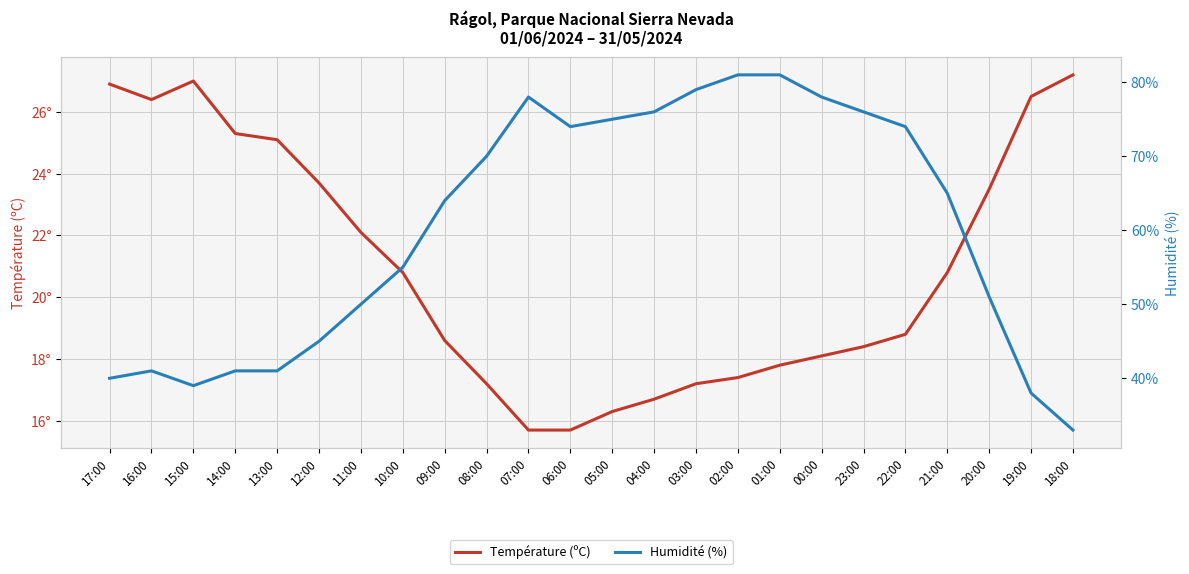

Which series changed the most between 11:00 and 07:00?

Humidité (%)